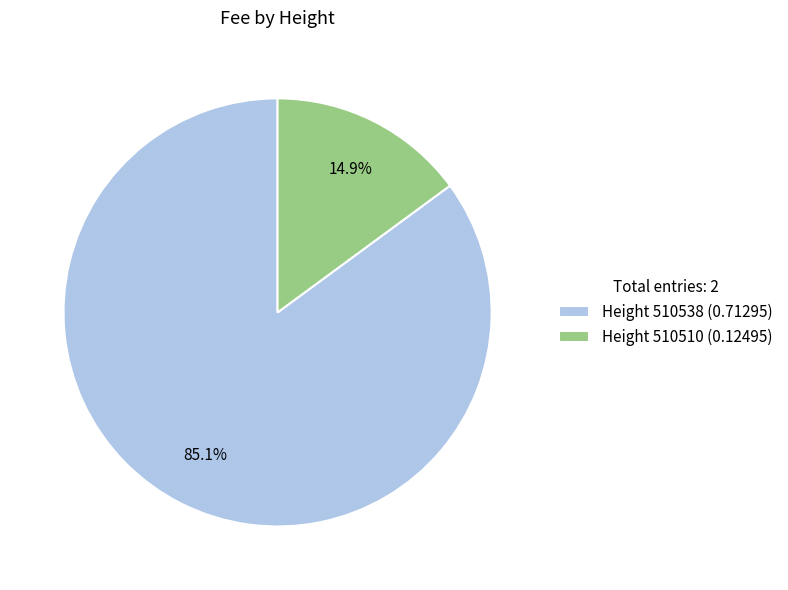

Which category accounts for the majority?

Height 510538 (0.71295)